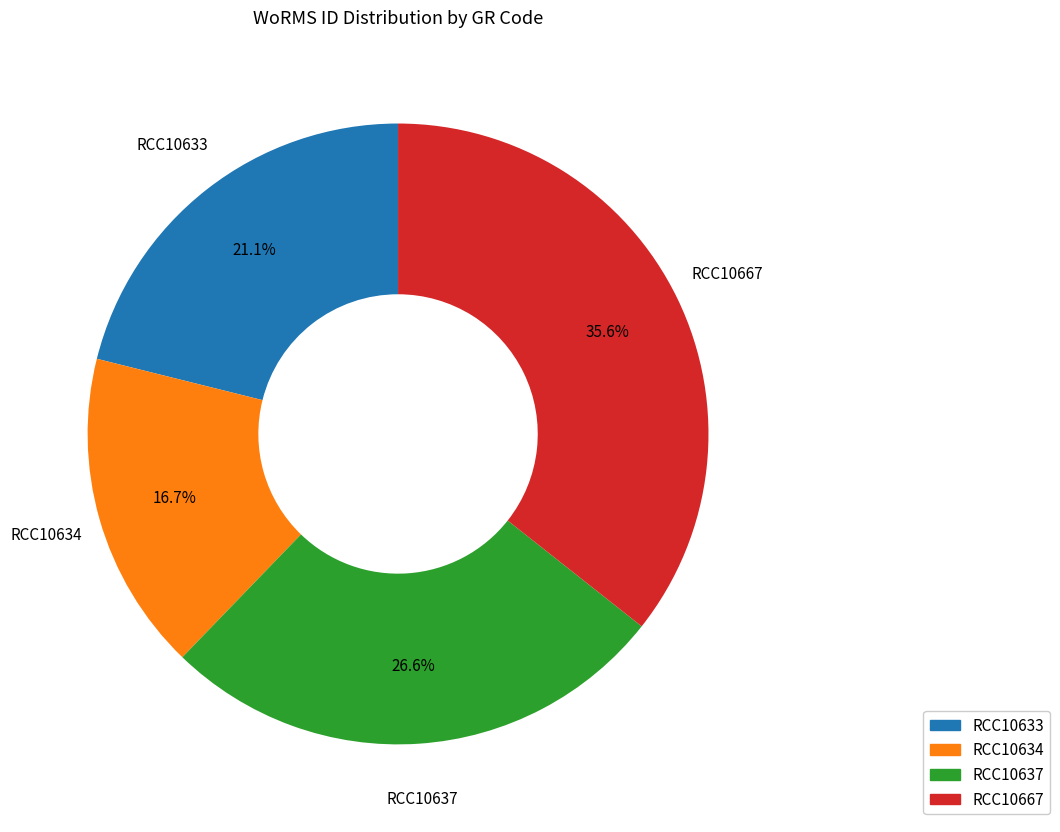

What percentage is NOT represented by RCC10634?

83.3%